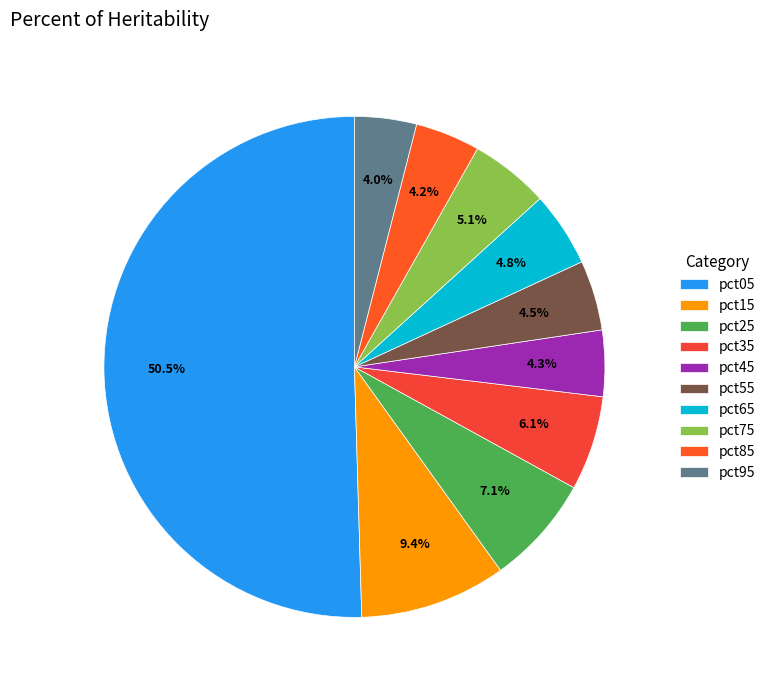

Which category has the biggest portion of the pie?

pct05